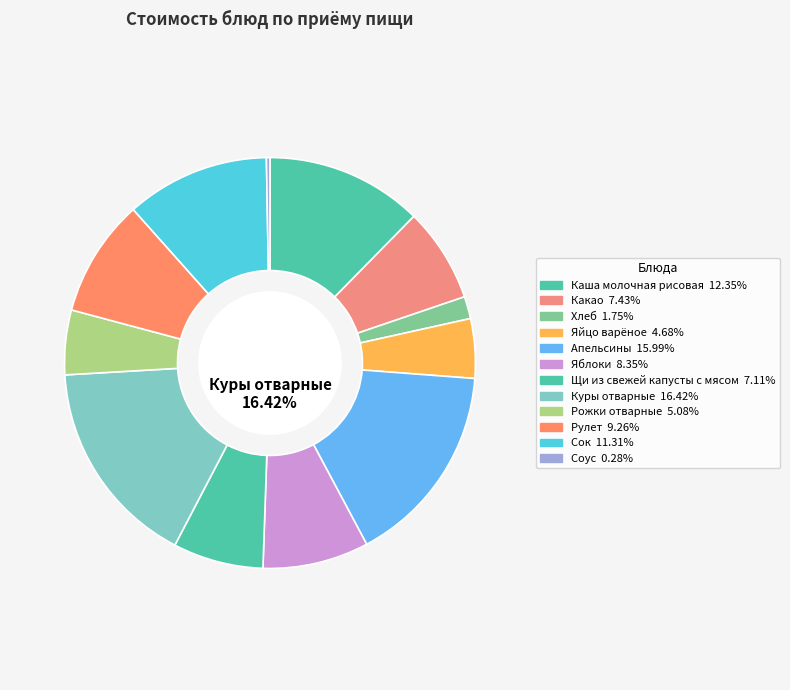

Rank the categories by value from highest to lowest.

Куры отварные, Апельсины, Каша молочная рисовая, Сок, Рулет, Яблоки, Какао, Щи из свежей капусты с мясом, Рожки отварные, Яйцо варёное, Хлеб, Соус